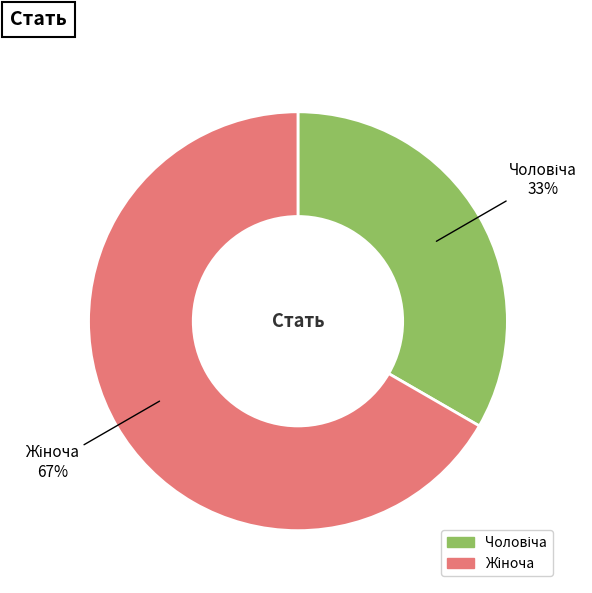

Does any single category account for the majority?

Yes